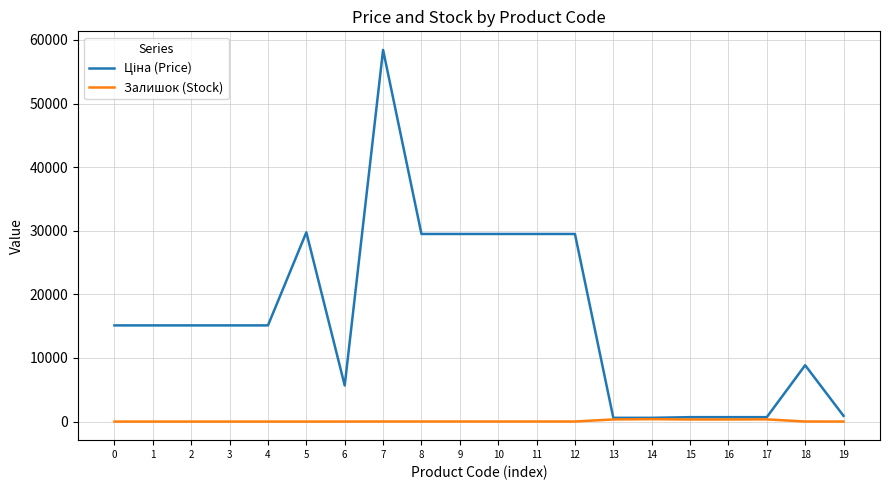

At which category is the sum across all series the highest?

7